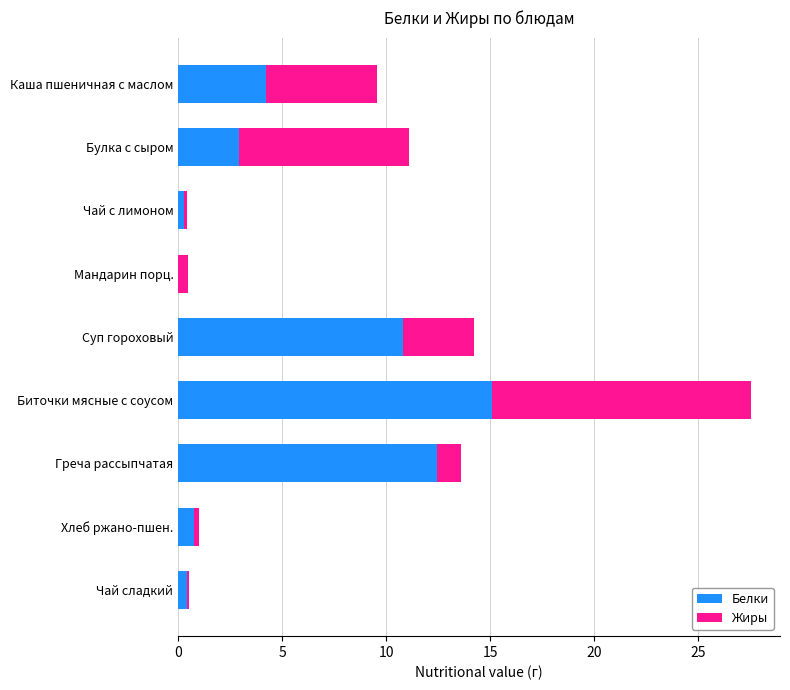

What is the sum of all Белки values?

46.9